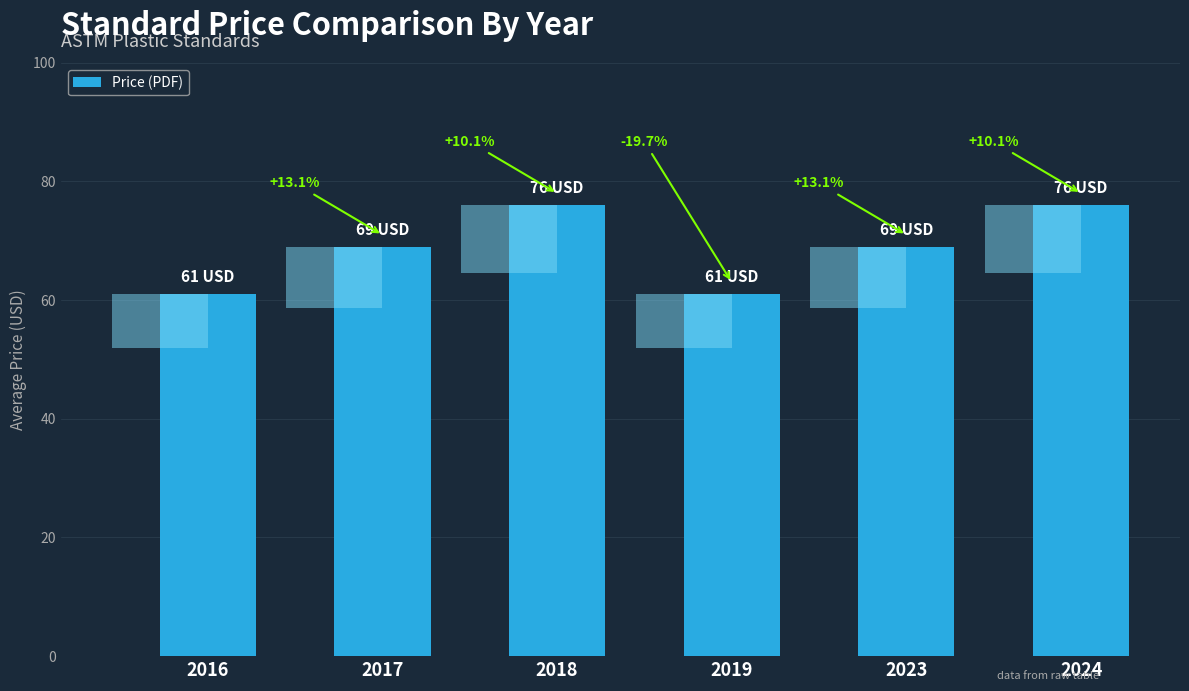

How many series are shown in this chart?

1